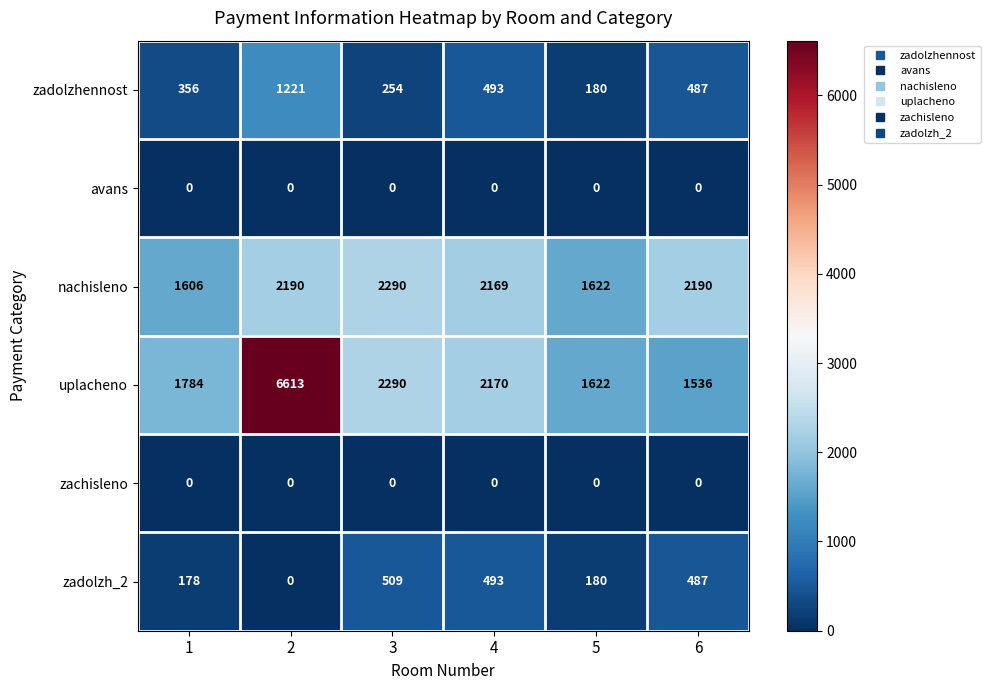

What is the difference between the maximum and minimum values in the zadolzh_2 series?

509